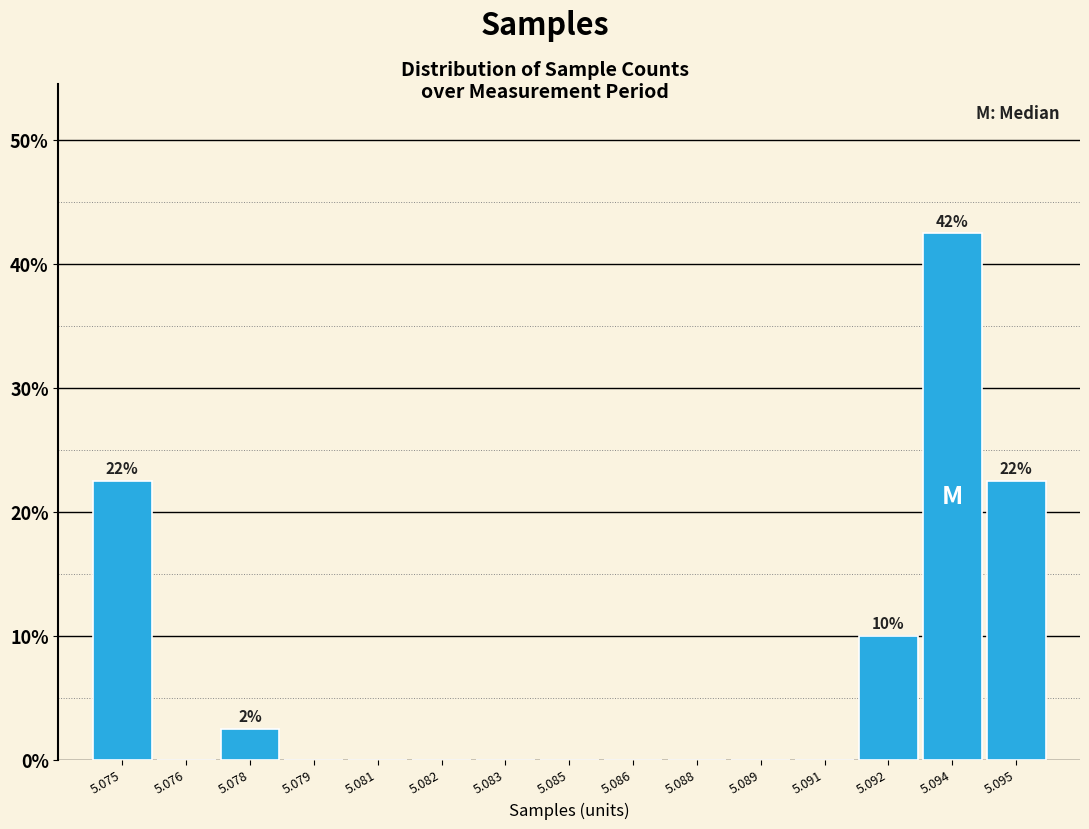

Reading left to right, extract all data points from this chart.

5.075=22.5	5.076=0.0	5.078=2.5	5.079=0.0	5.081=0.0	5.082=0.0	5.083=0.0	5.085=0.0	5.086=0.0	5.088=0.0	5.089=0.0	5.091=0.0	5.092=10.0	5.094=42.5	5.095=22.5